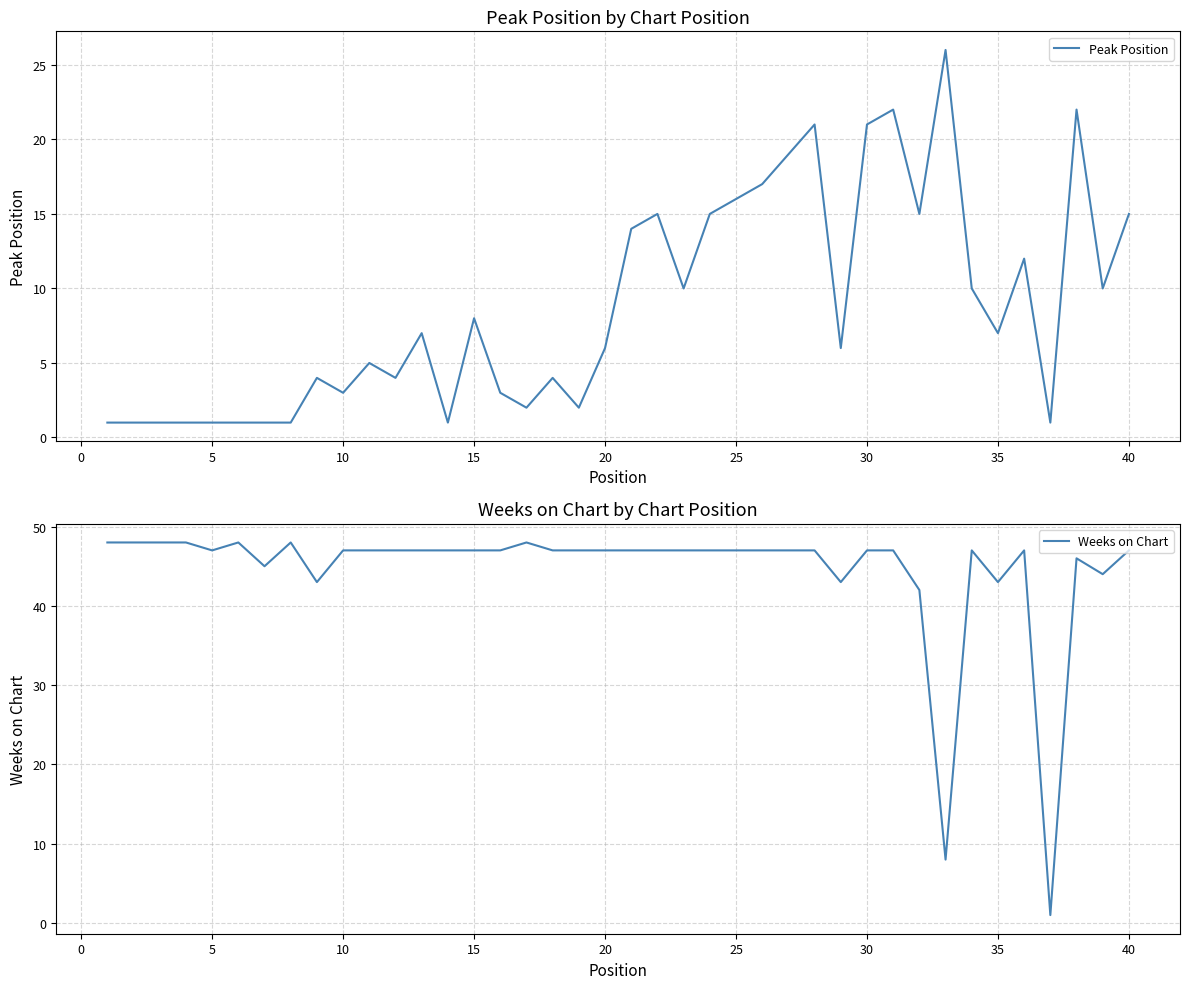

What is the highest value of the Peak Position series?

26